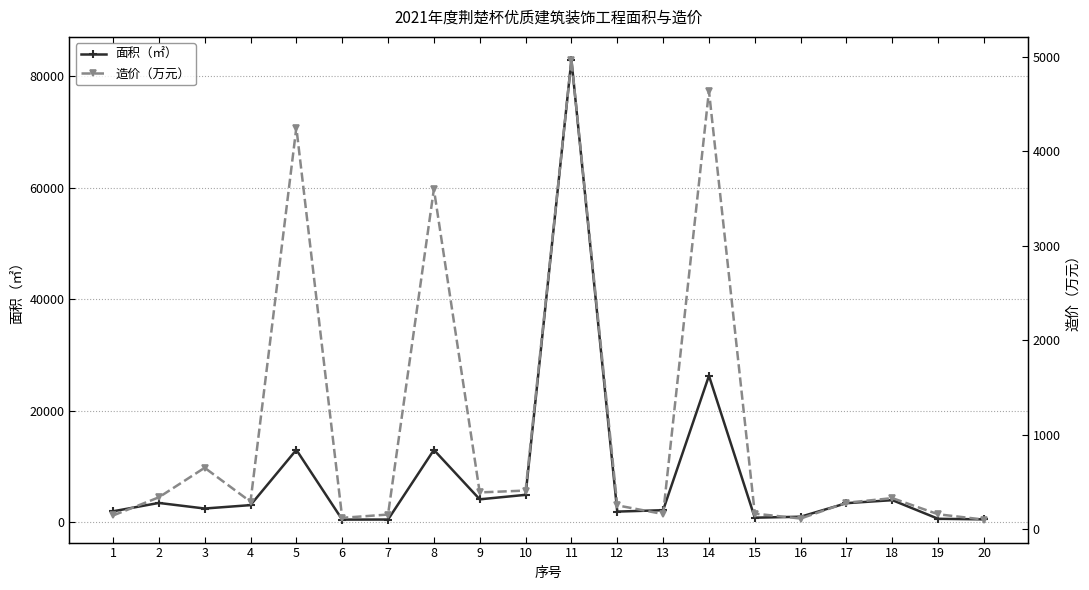

Which series changed the most between 10 and 12?

面积（㎡）